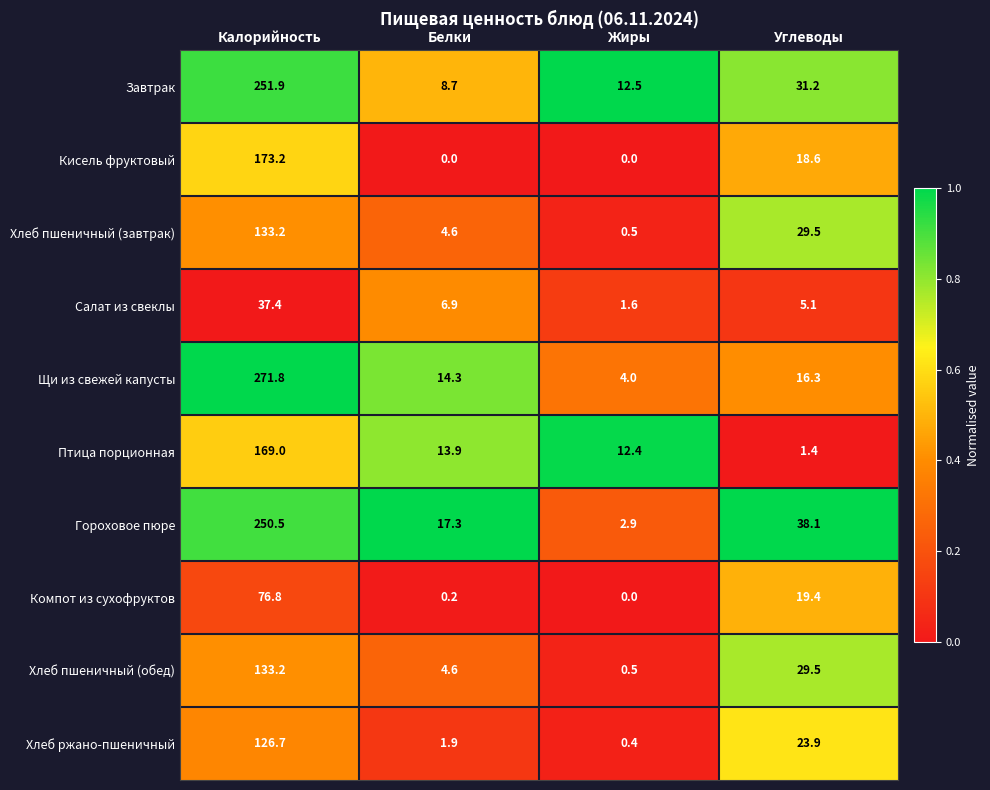

True or false: Компот из сухофруктов has a value of 11.1 at Углеводы.

False